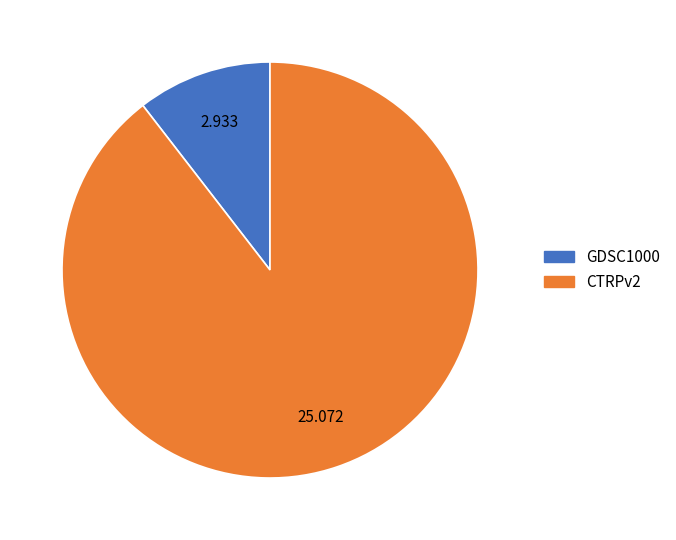

How many segments does this pie chart have?

2